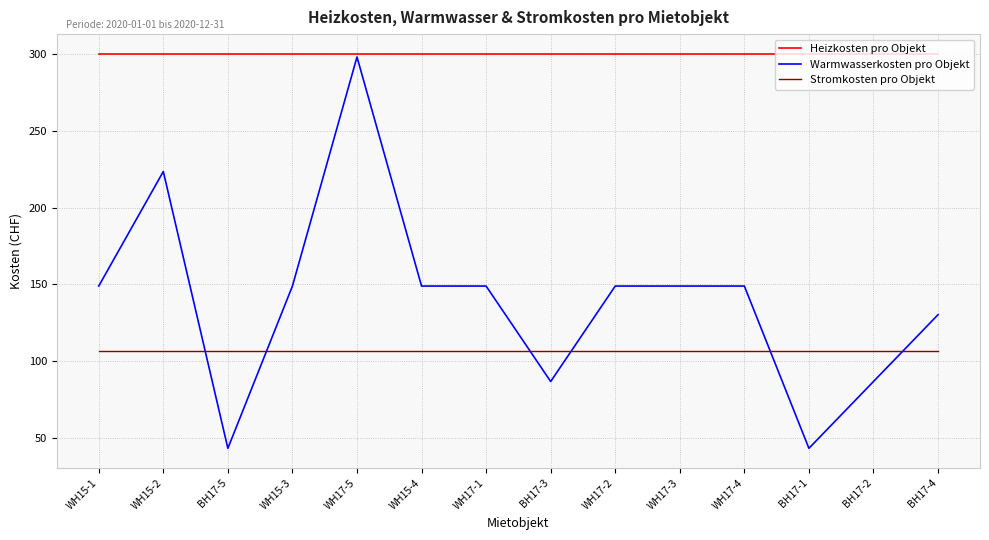

What position from the left is WH17-3?

10